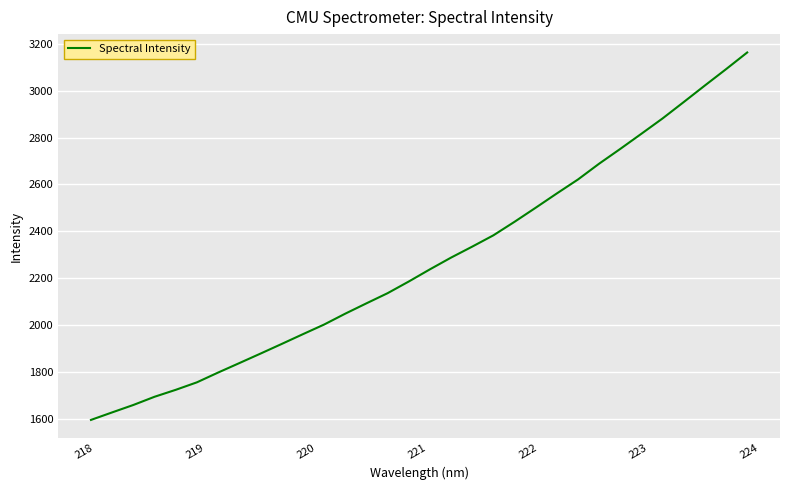

What is the greatest value displayed?

3162.3